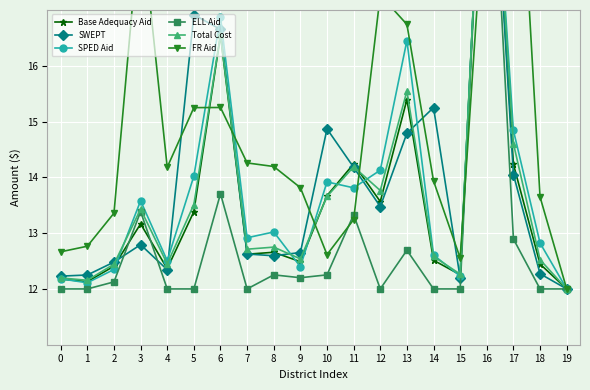

What is the average value of the Total Cost series?

13.7